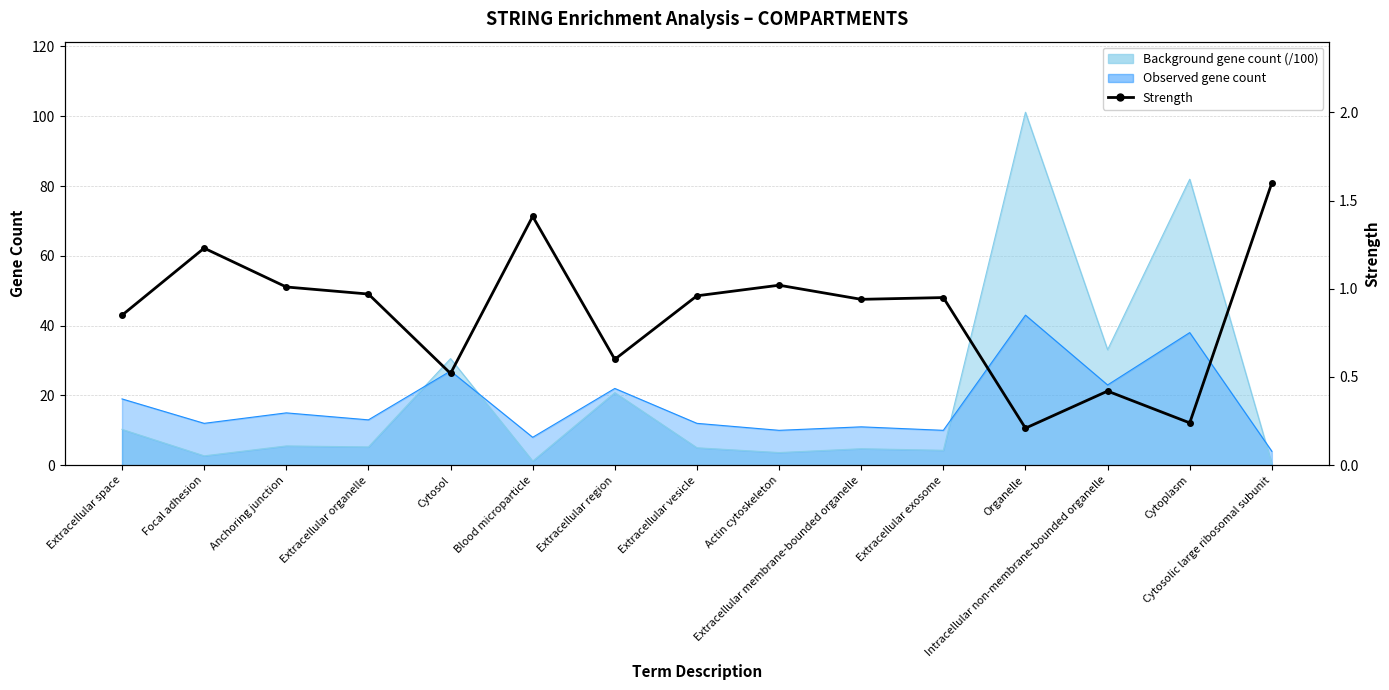

How many interior local valleys (lower than both neighbors) does the data have?

5